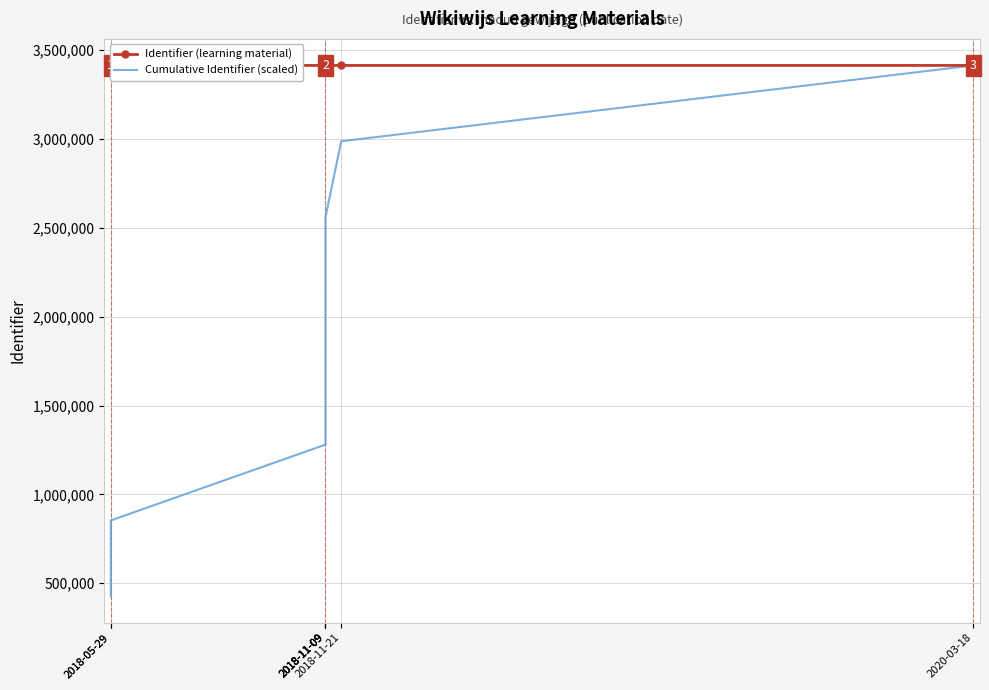

The Identifier (learning material) series shows 4795724.4 at 2018-11-21. True or false?

False